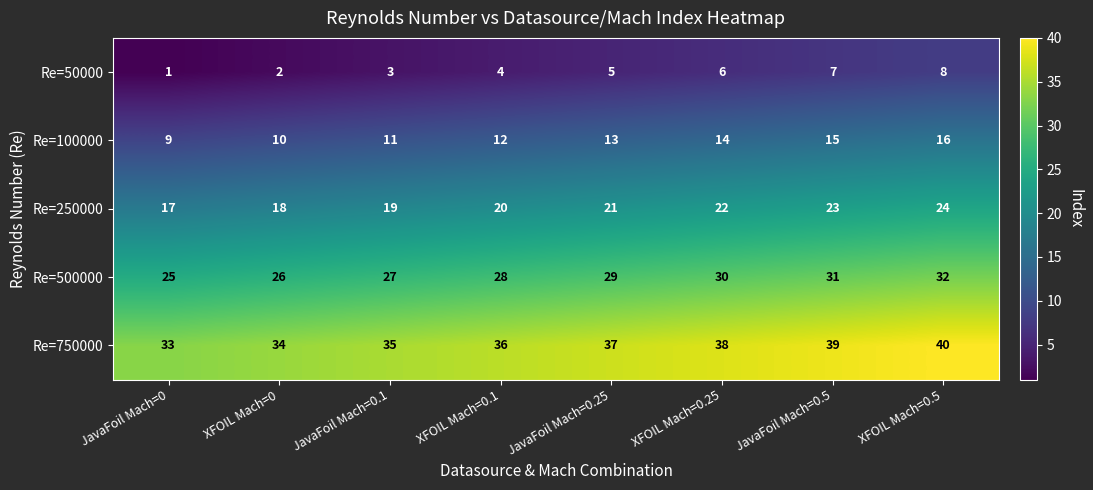

What is the difference between the highest and lowest values at JavaFoil Mach=0.5?

32